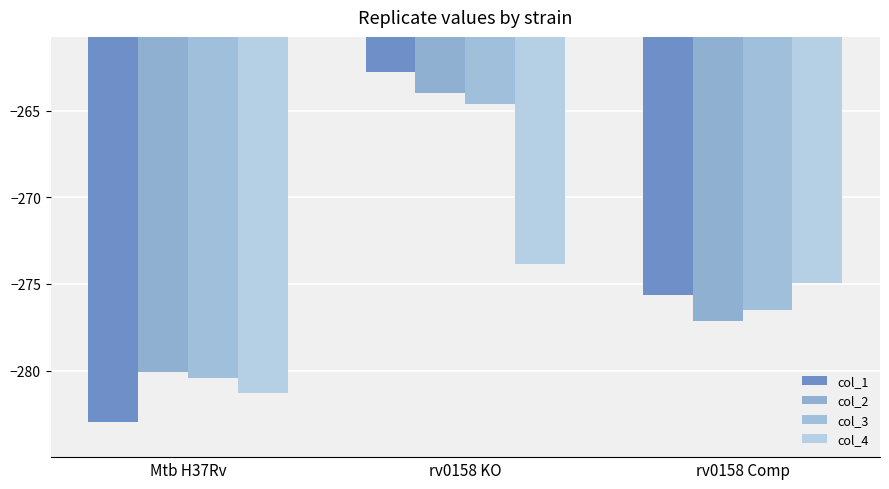

Reading left to right, list all the values displayed in this chart.

col_1: -283.0	-262.8	-275.6
col_2: -280.1	-264.0	-277.2
col_3: -280.4	-264.6	-276.5
col_4: -281.3	-273.8	-275.0